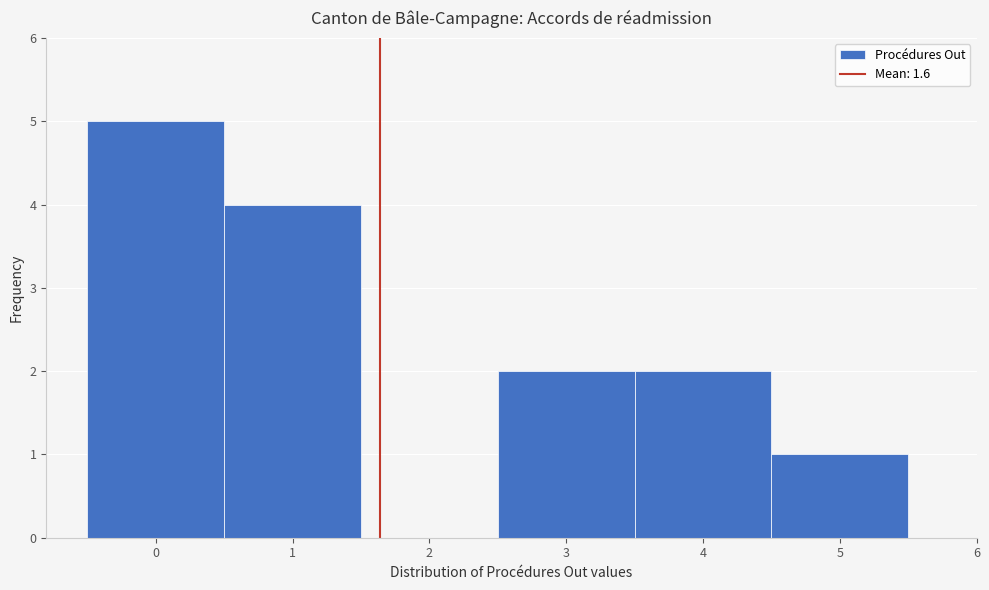

Reading left to right, list every bar in this chart as the range it spans on the x-axis followed by its height. The values are not printed on the chart, so give them approximately, as read against the axis.

-0.5 to 0.5: 5
0.5 to 1.5: 4
1.5 to 2.5: 0
2.5 to 3.5: 2
3.5 to 4.5: 2
4.5 to 5.5: 1